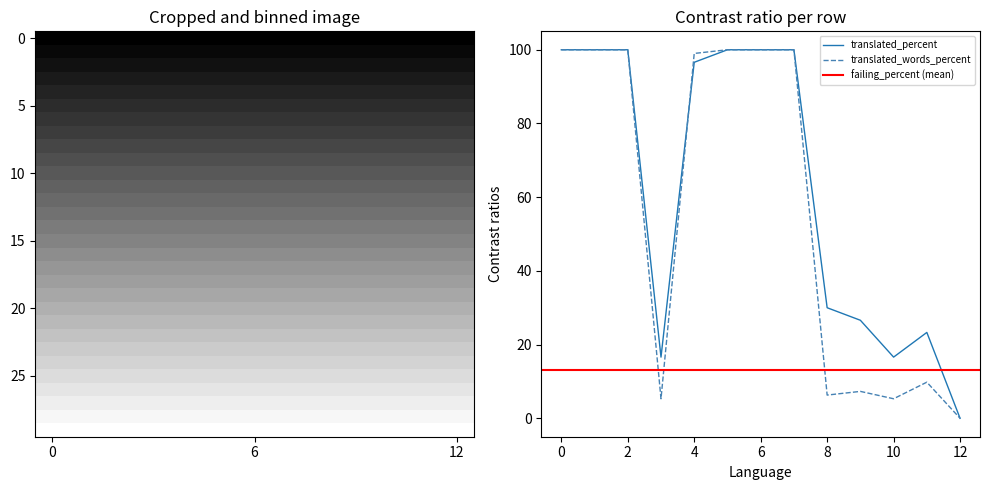

What is the maximum value for translated_percent?

100.0